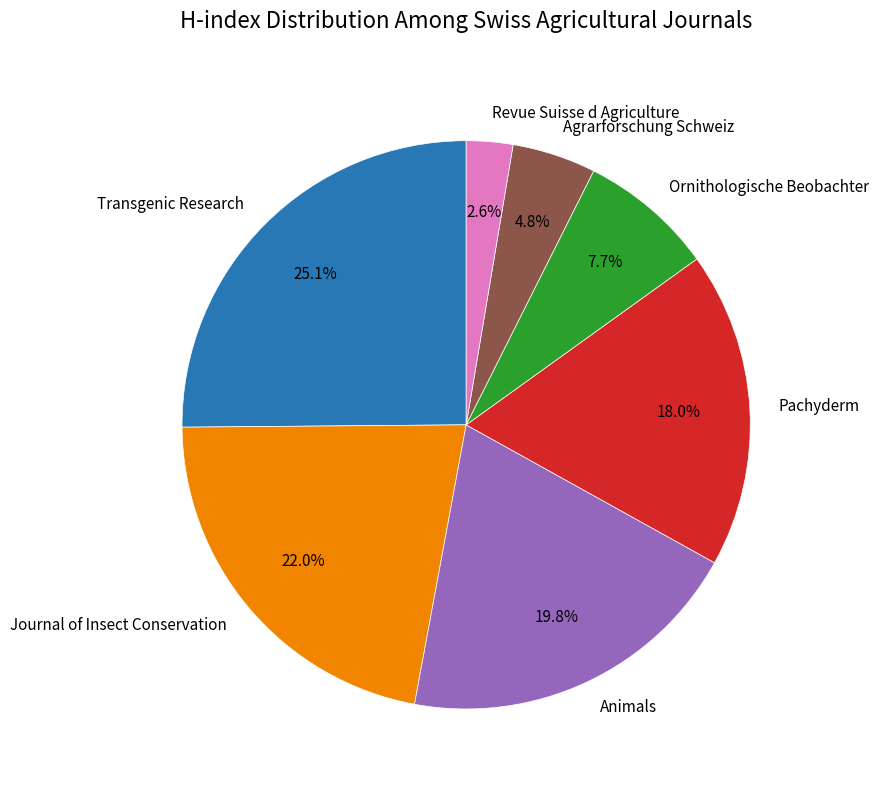

To the nearest percent, what is the difference between the largest and smallest slice percentages?

22%